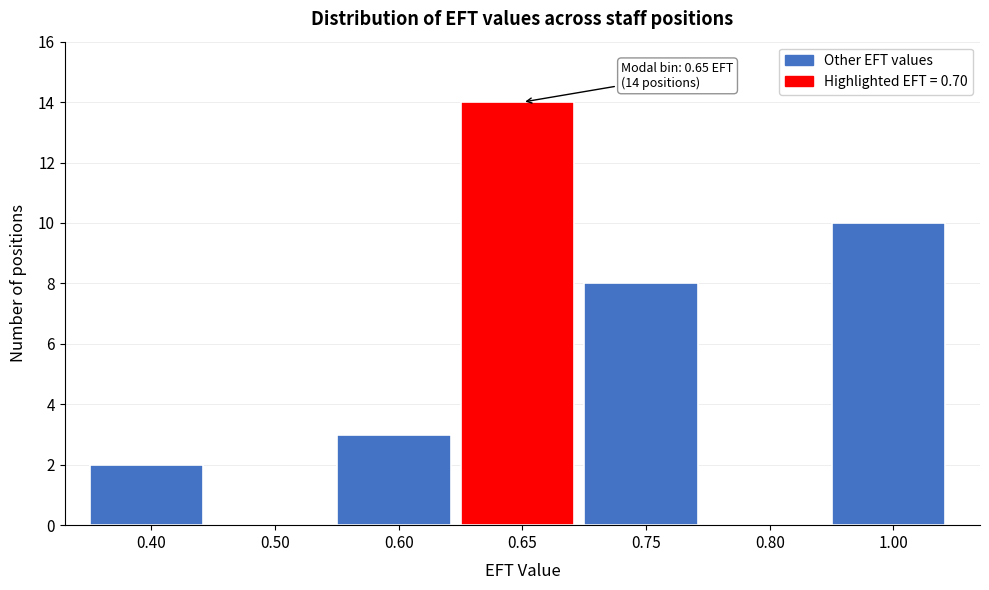

Reading left to right, transcribe all the data shown in this chart.

0.40=2	0.50=0	0.60=3	0.65=14	0.75=8	0.80=0	1.00=10